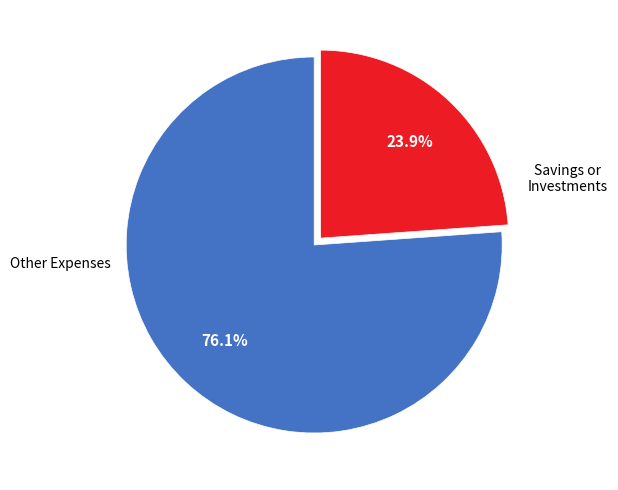

Is there a majority slice in this chart?

Yes